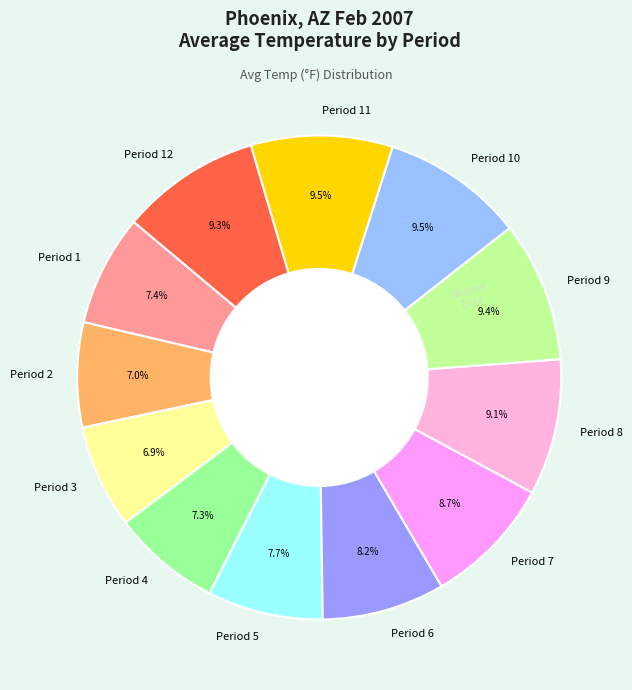

What is the total percentage of Period 6 and Period 2?

15.2%